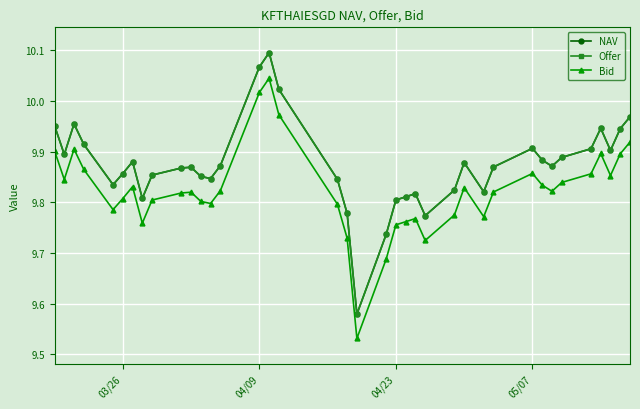

True or false: Bid and Offer intersect in this chart.

False